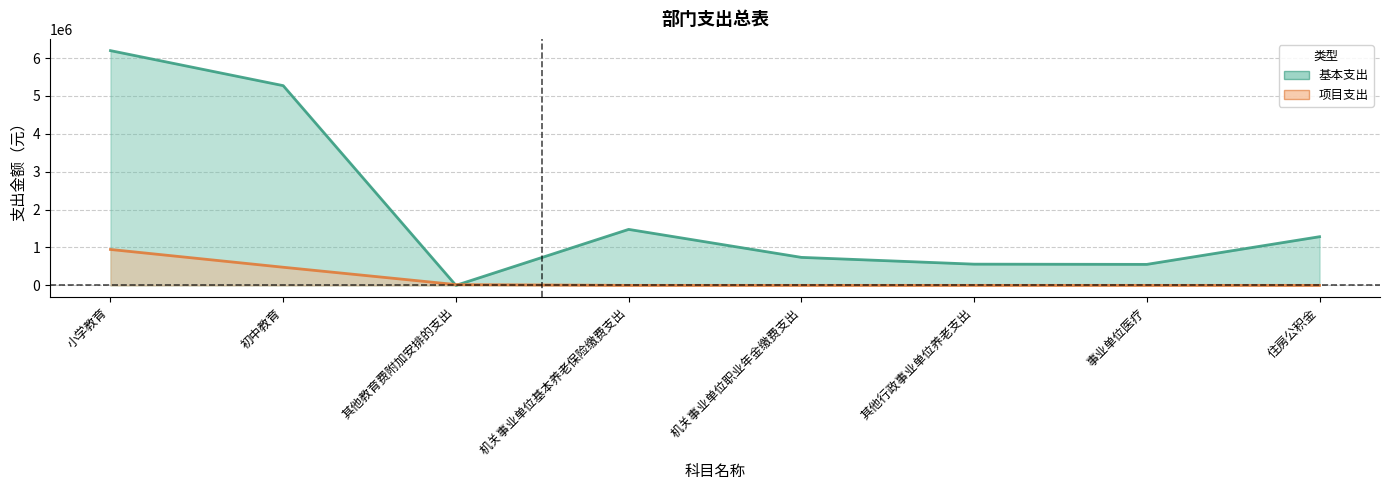

What is the spread (max minus min) of values at 机关事业单位职业年金缴费支出?

738776